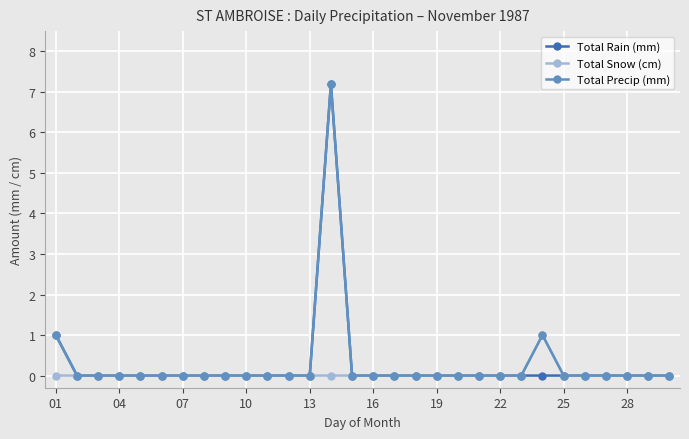

What is the value of the Total Precip (mm) point at the 24th from the left?

1.0